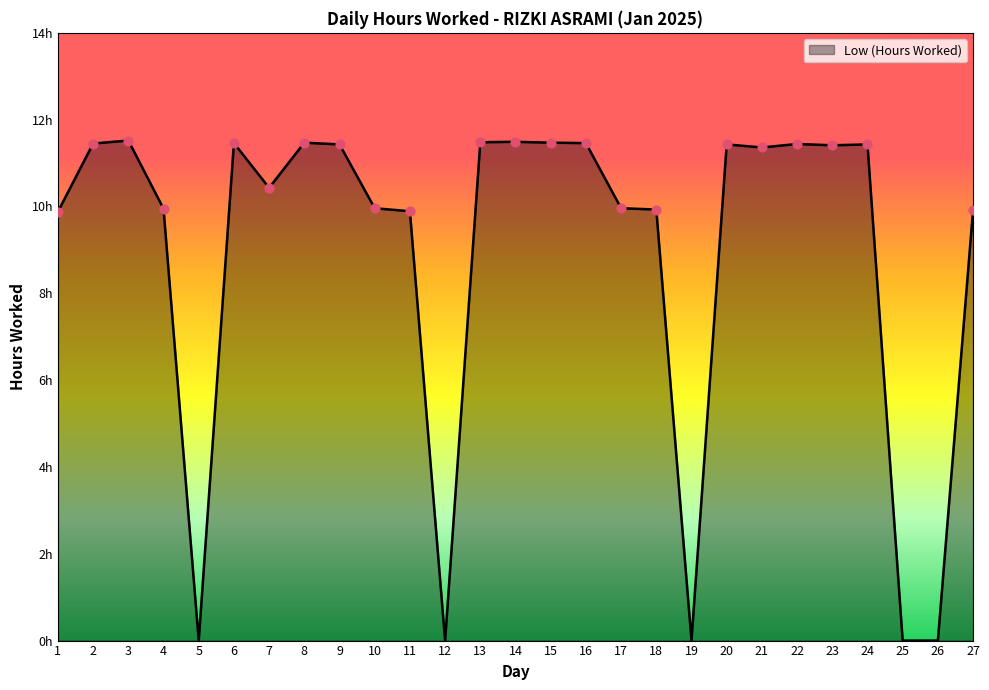

Is this an area chart (filled region under the line)?

Yes